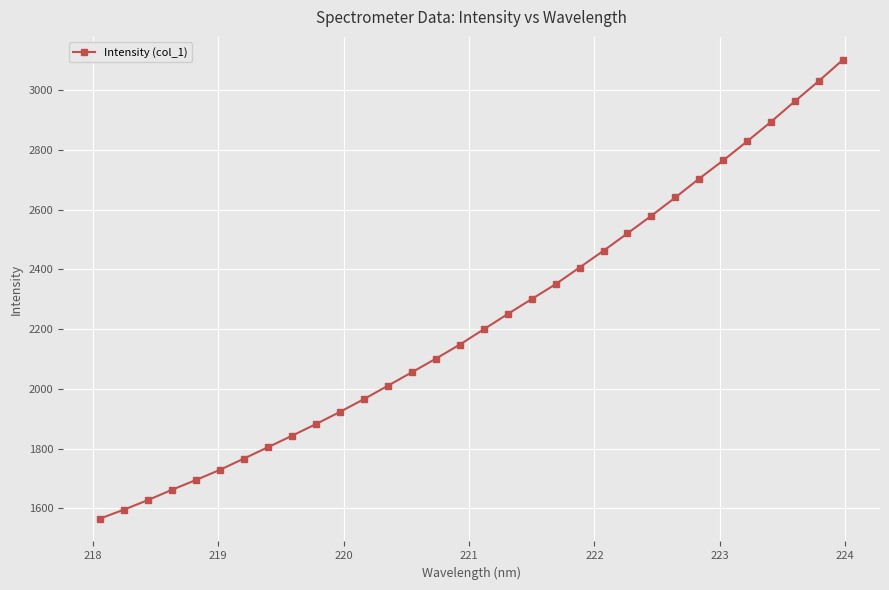

What is the value of the 20th point from the left?

2350.5